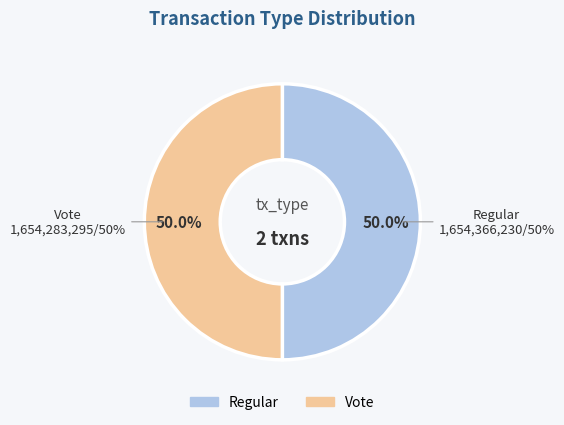

What is the total percentage of Regular and Vote?

100.0%